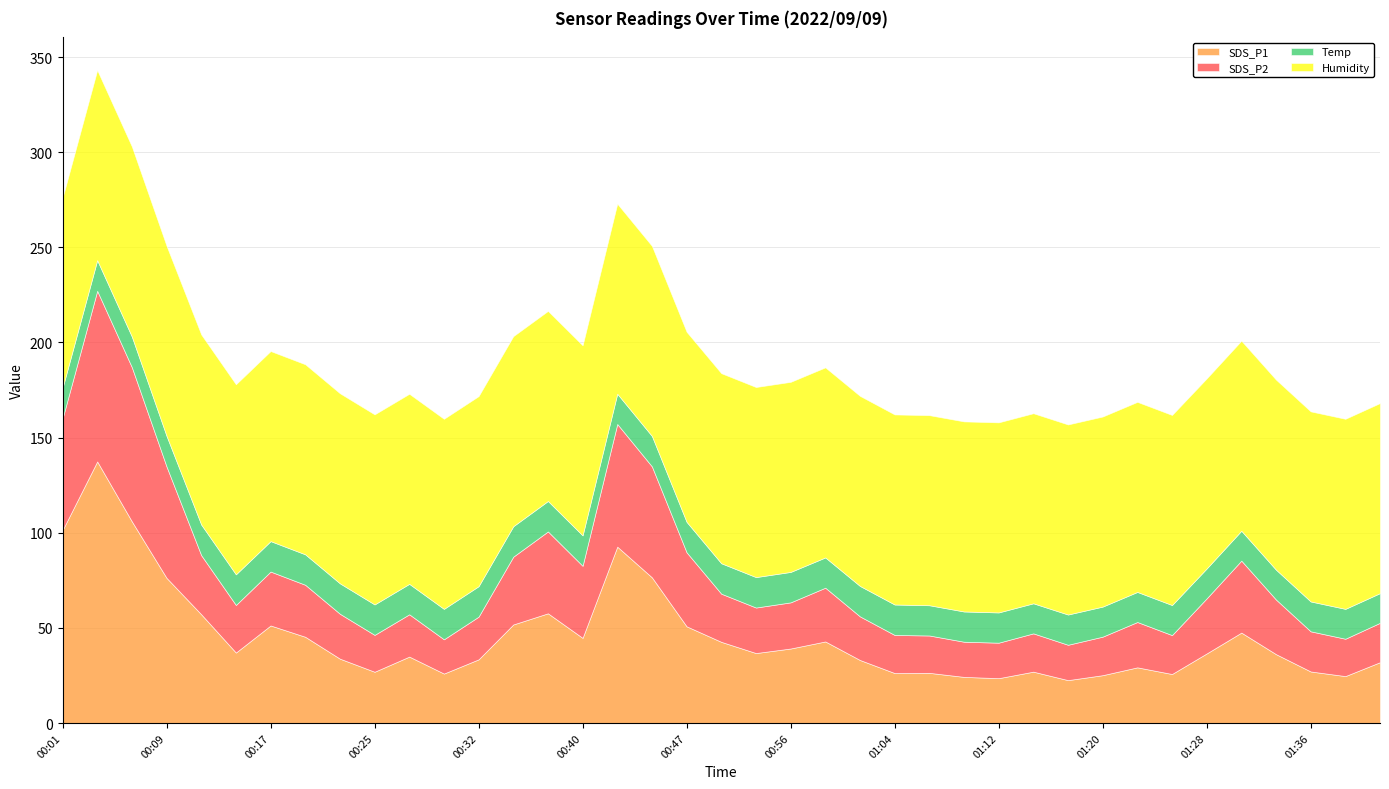

True or false: Temp and SDS_P2 cross at least once.

False